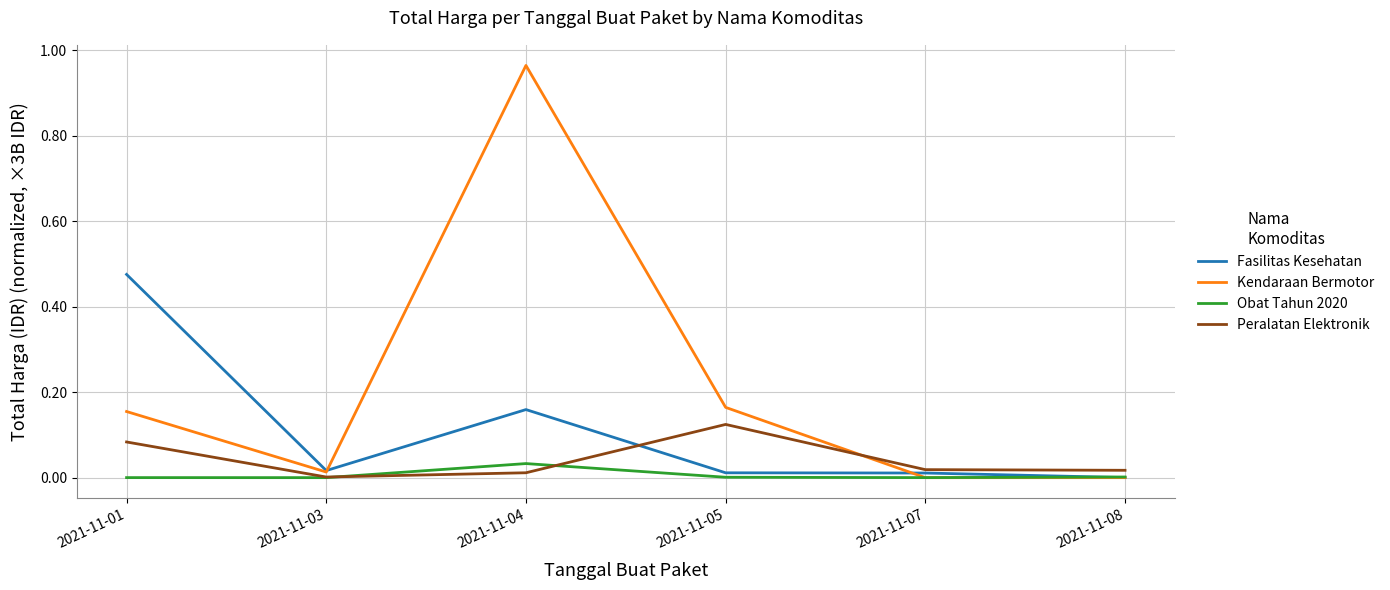

Which label corresponds to the largest value in the chart?

2021-11-04